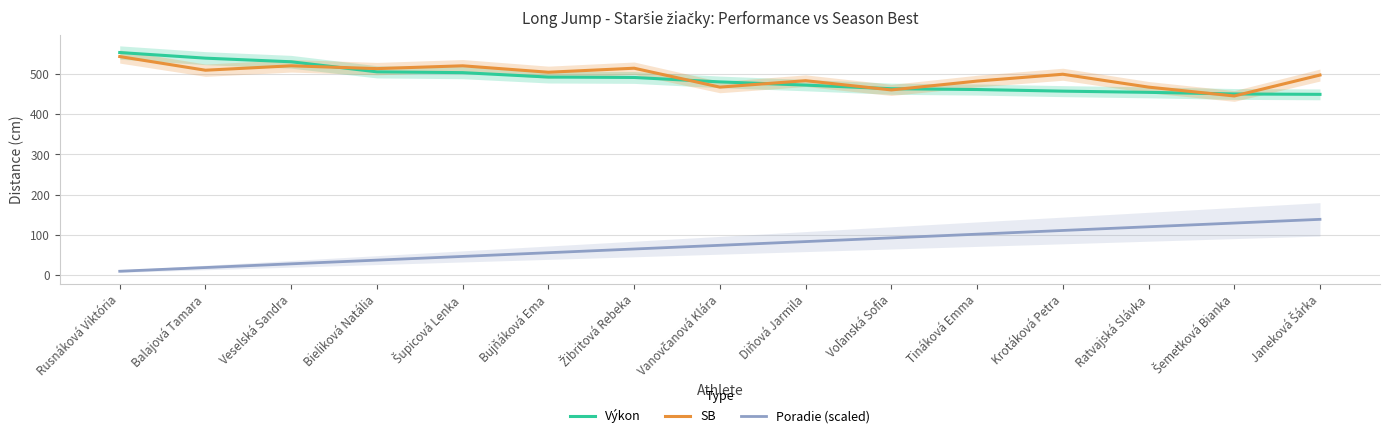

Is it true that Výkon equals 138.9 at Veselská Sandra?

False